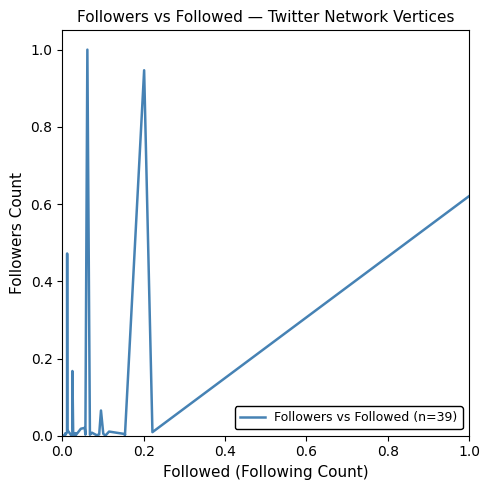

What is the maximum value shown in the chart?

1.0